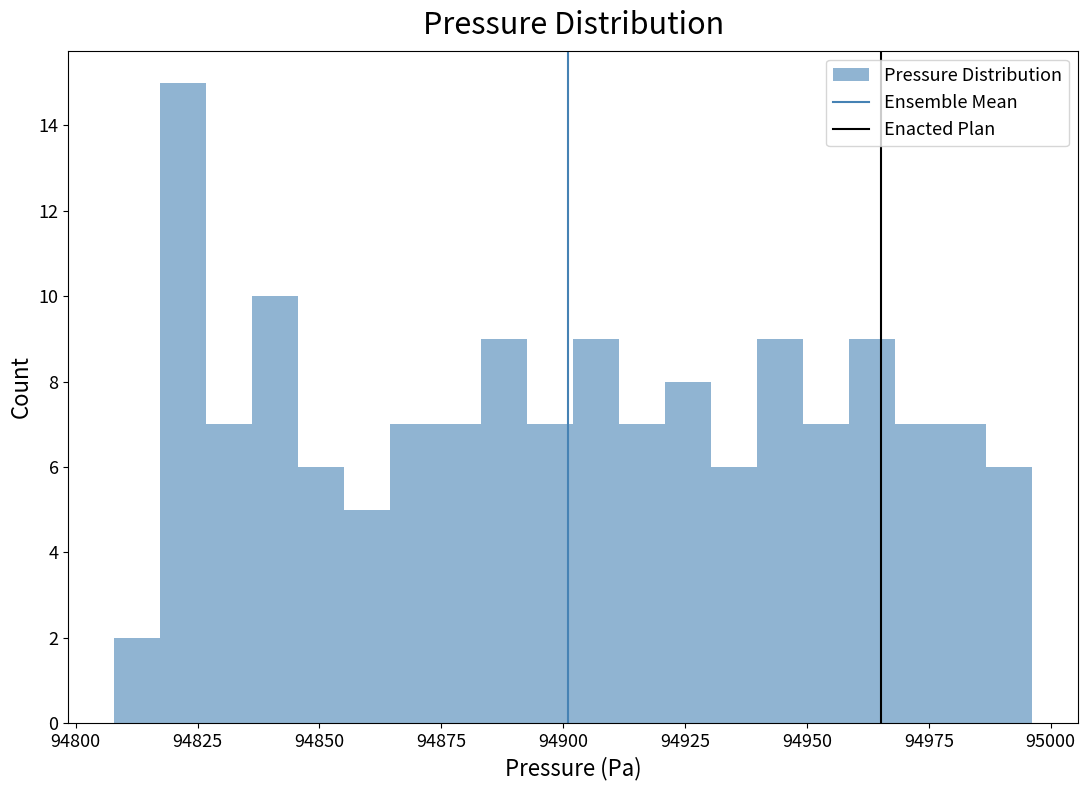

Read against the x-axis, roughly where is the centre of the tallest bar?

94820